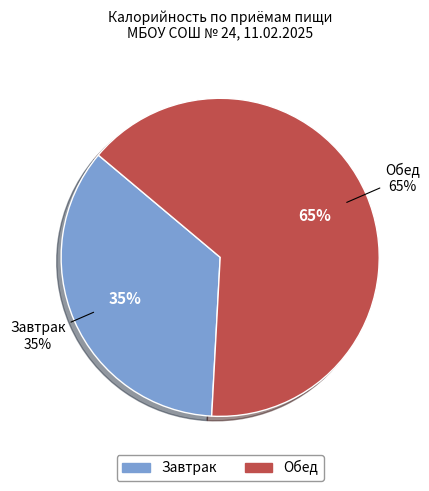

To the nearest percent, what portion does Обед represent?

65%